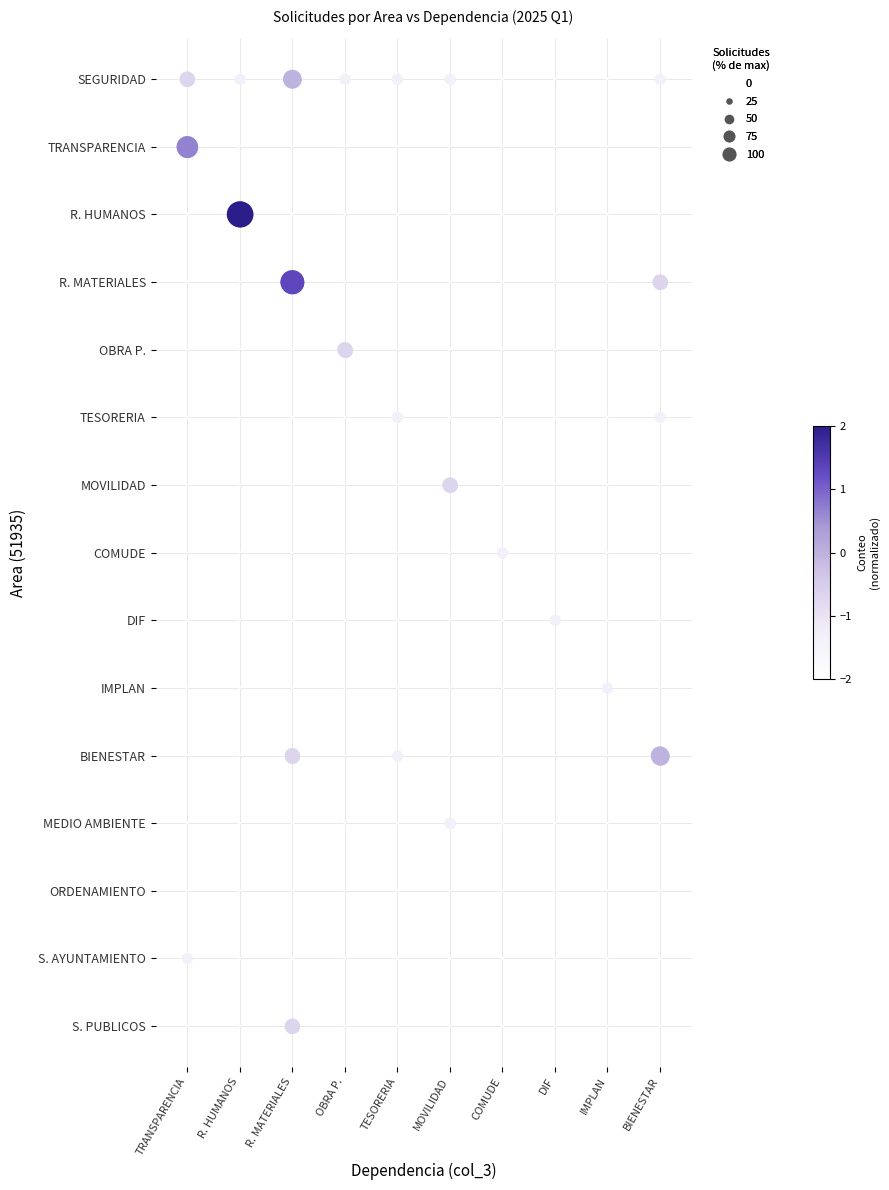

What is the sum of all TESORERIA values?

50